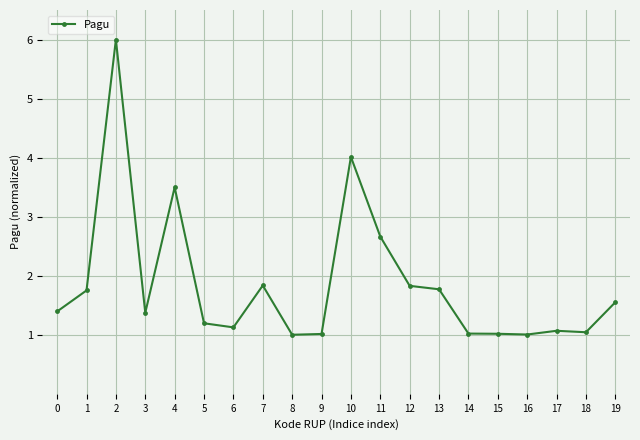

The value at 12 is 1.8. True or false?

True